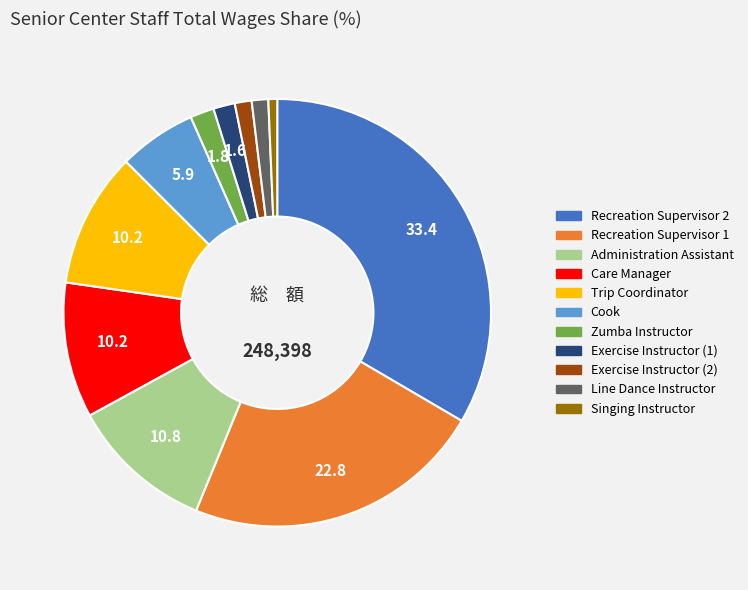

Between Recreation Supervisor 1 and Zumba Instructor, which is larger?

Recreation Supervisor 1